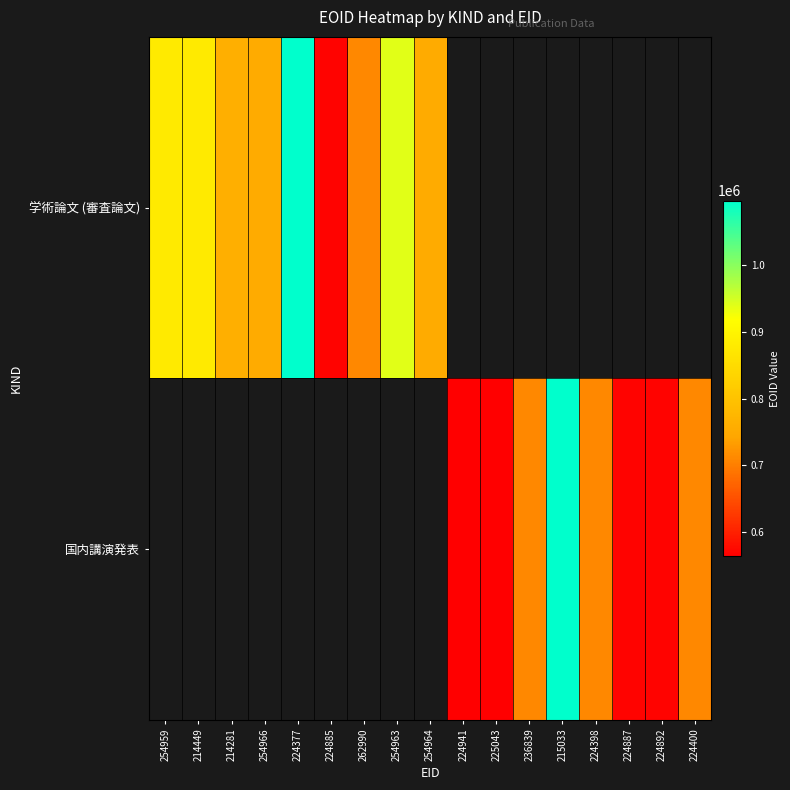

List the series in order of their peak value, highest first.

学術論文 (審査論文), 国内講演発表